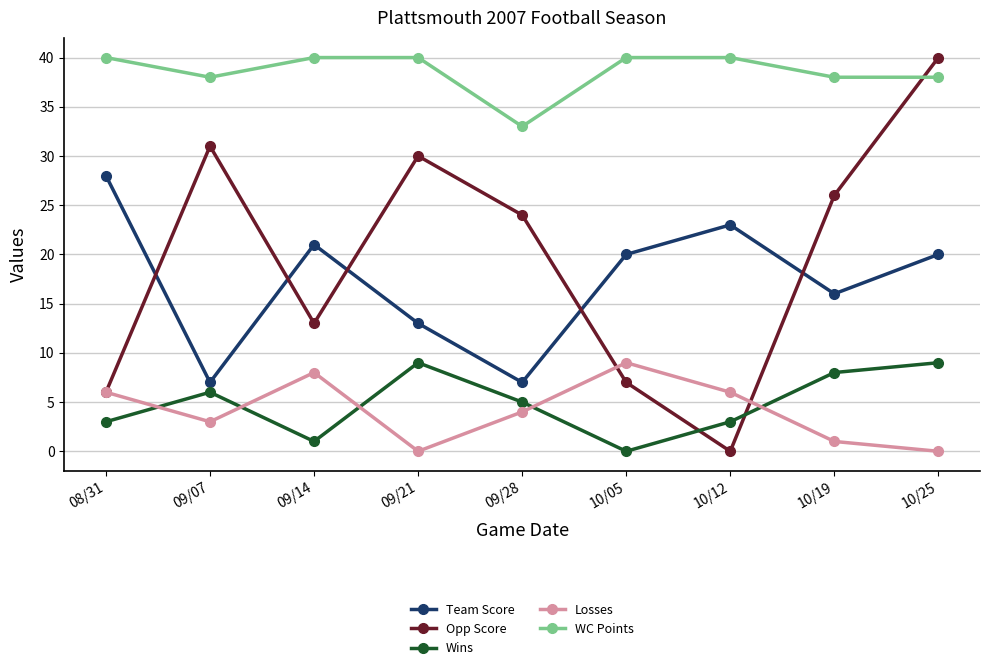

The Wins series shows 1 at 08/31. True or false?

False